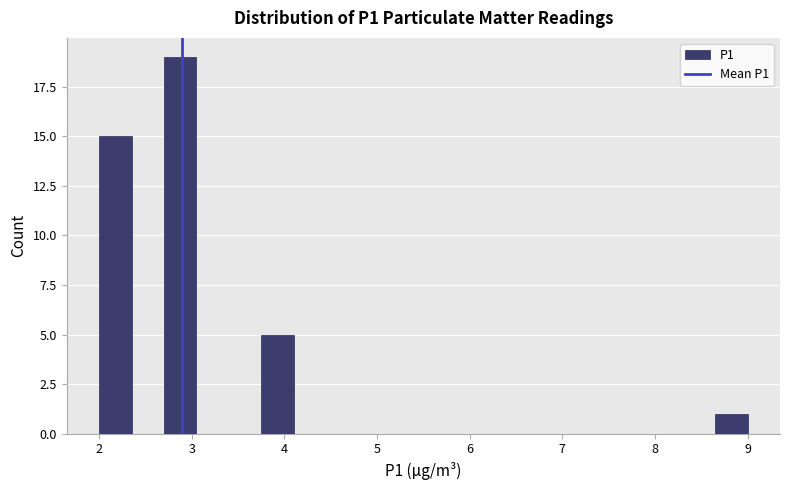

Around what value on the x-axis is the tallest bar? Give the approximate position of its centre, as read against the axis.

2.9